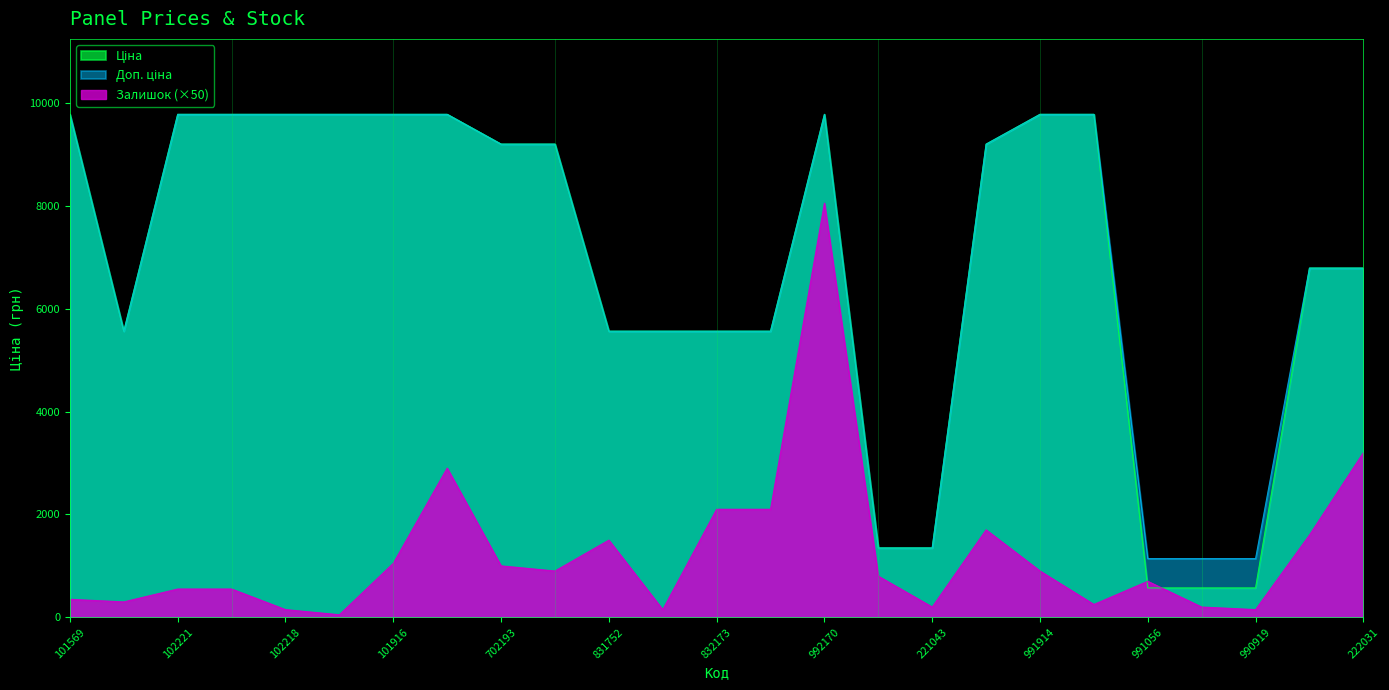

What is the value of the Залишок point at the 18th from the left?

1700.0